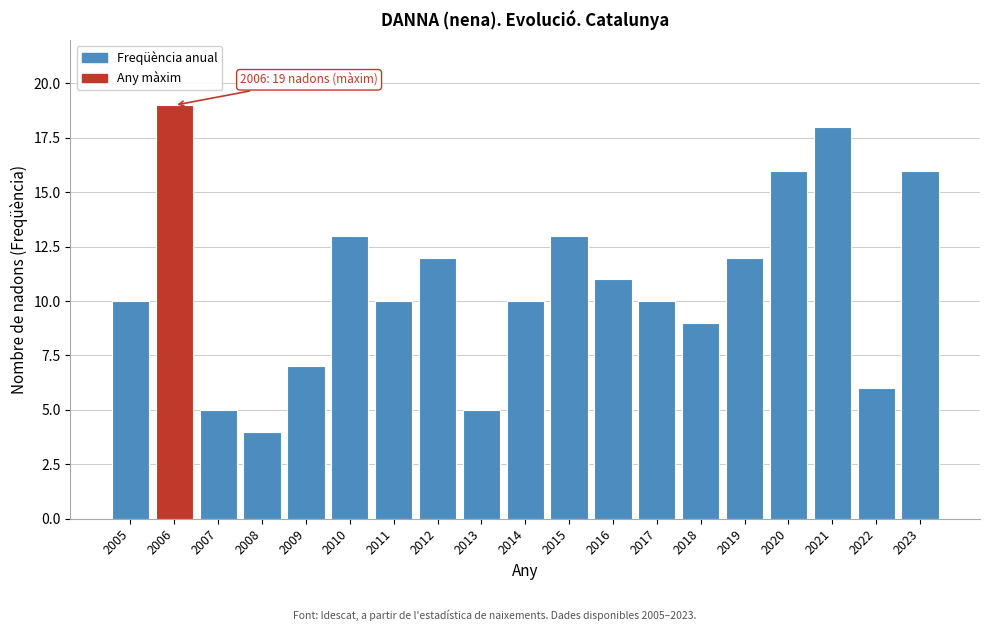

Reading left to right, extract all data points from this chart.

10	19	5	4	7	13	10	12	5	10	13	11	10	9	12	16	18	6	16